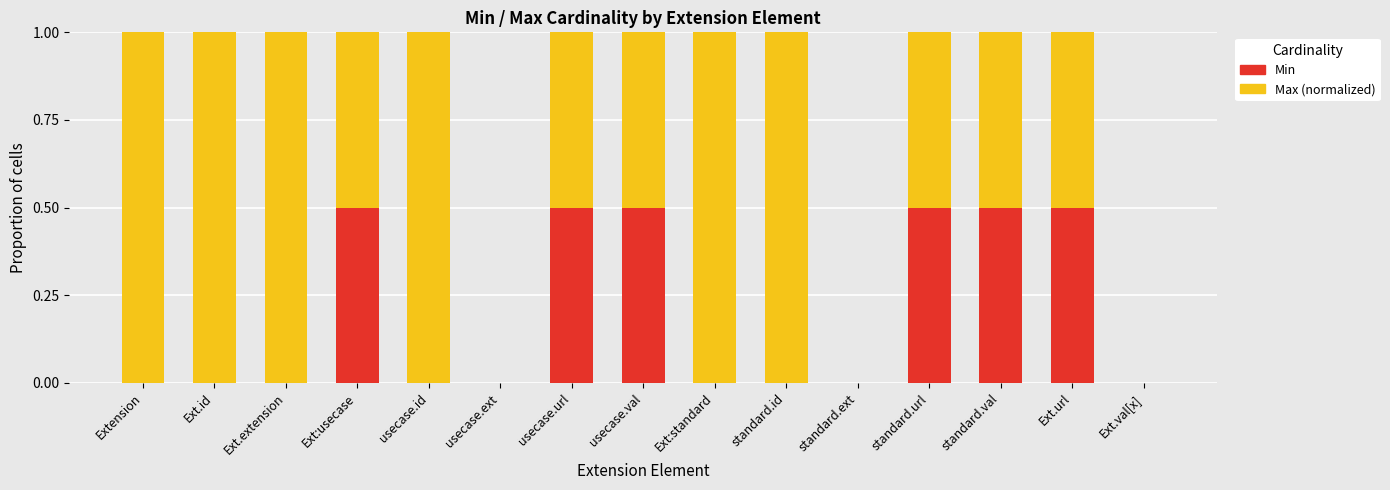

What is the total value across all series at Ext:standard?

1.0